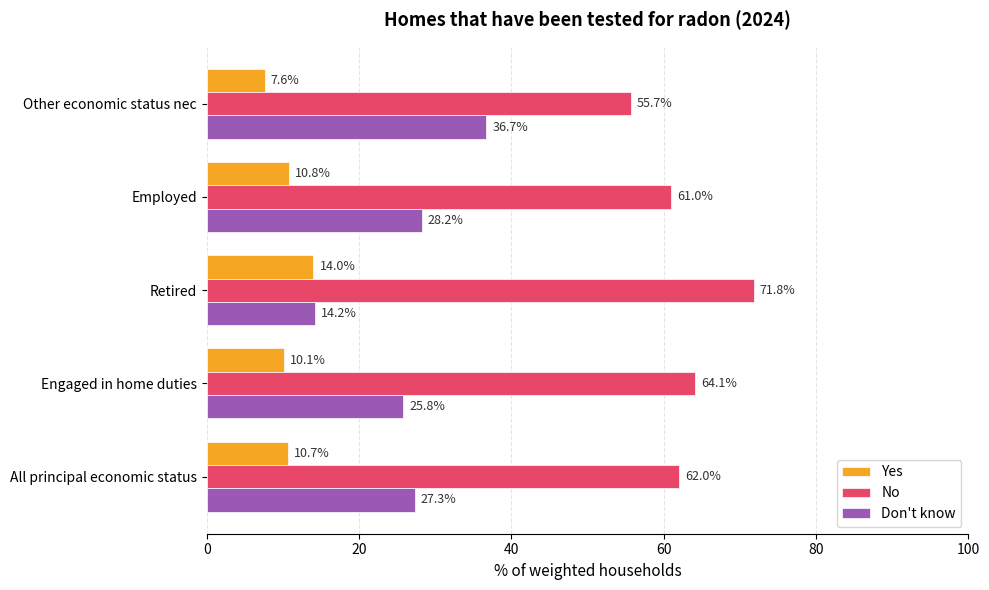

What are all the series names shown in the legend?

Yes, No, Don't know